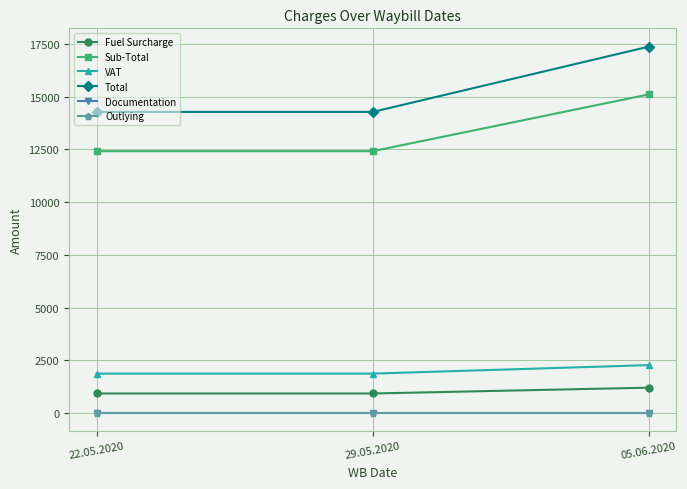

True or false: Sub-Total has a value of 19156.4 at 22.05.2020.

False